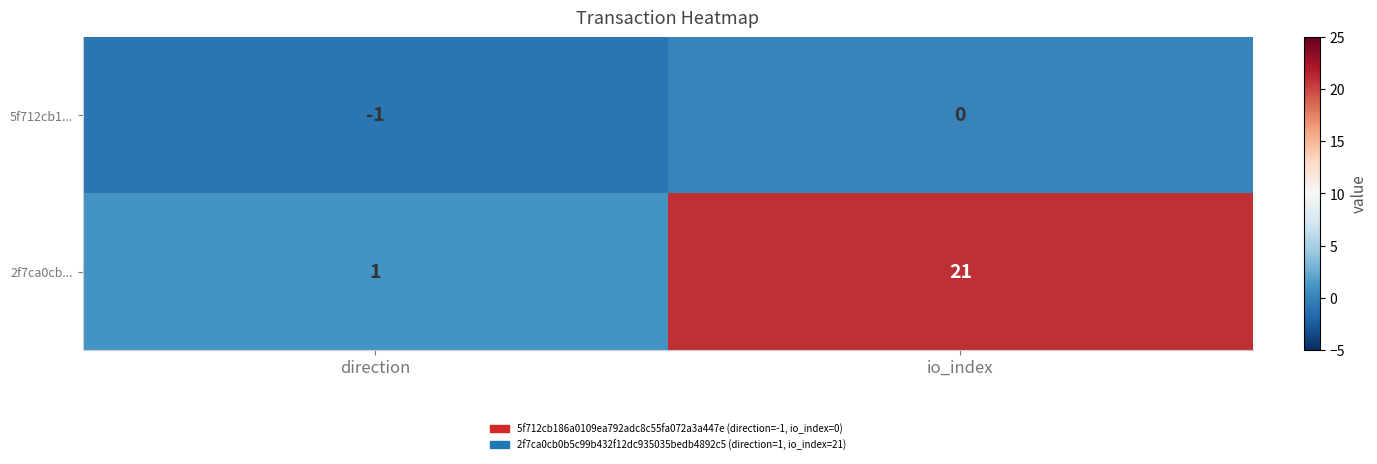

Which label corresponds to the smallest value in the chart?

direction